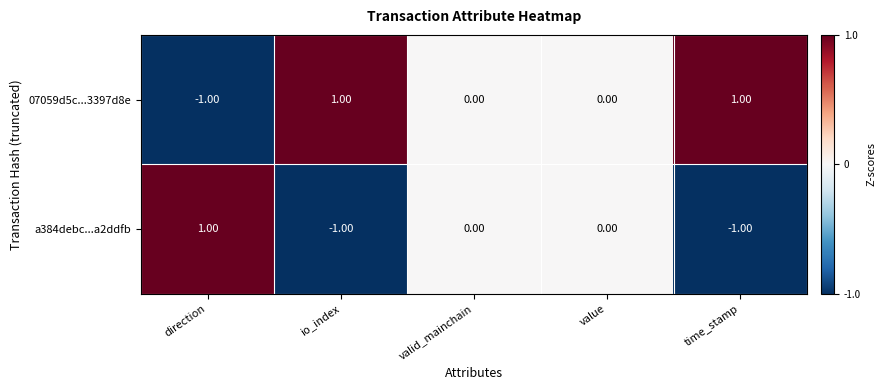

Is the value of 07059d5c...3397d8e at value greater than the value of a384debc...a2ddfb at direction?

No